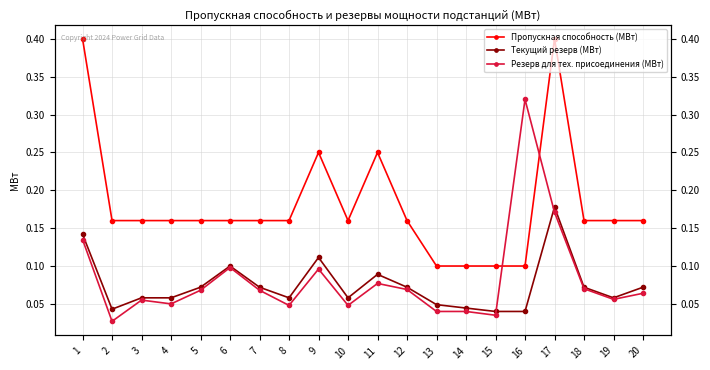

Which category has the lowest value across all series?

2